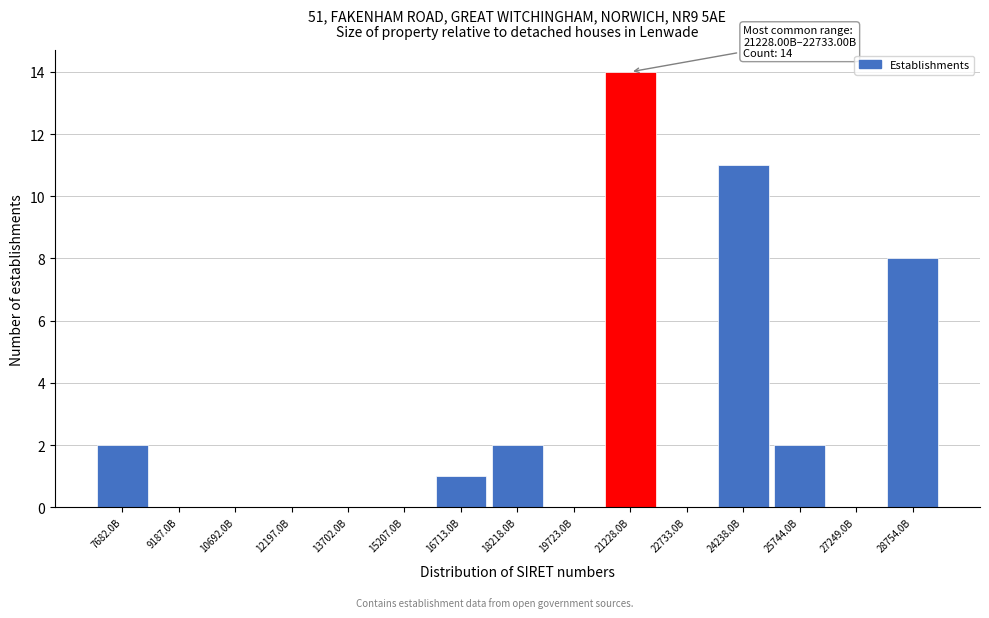

Reading left to right, what are all the values shown in this chart?

7682.0B=2	9187.0B=0	10692.0B=0	12197.0B=0	13702.0B=0	15207.0B=0	16713.0B=1	18218.0B=2	19723.0B=0	21228.0B=14	22733.0B=0	24238.0B=11	25744.0B=2	27249.0B=0	28754.0B=8